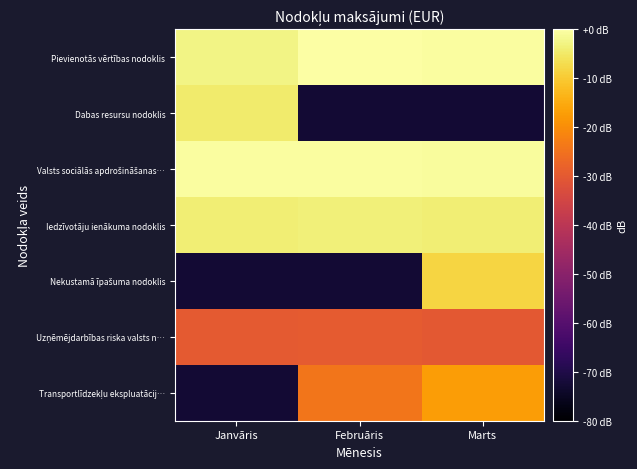

Between Janvāris and Marts, which is larger?

Marts